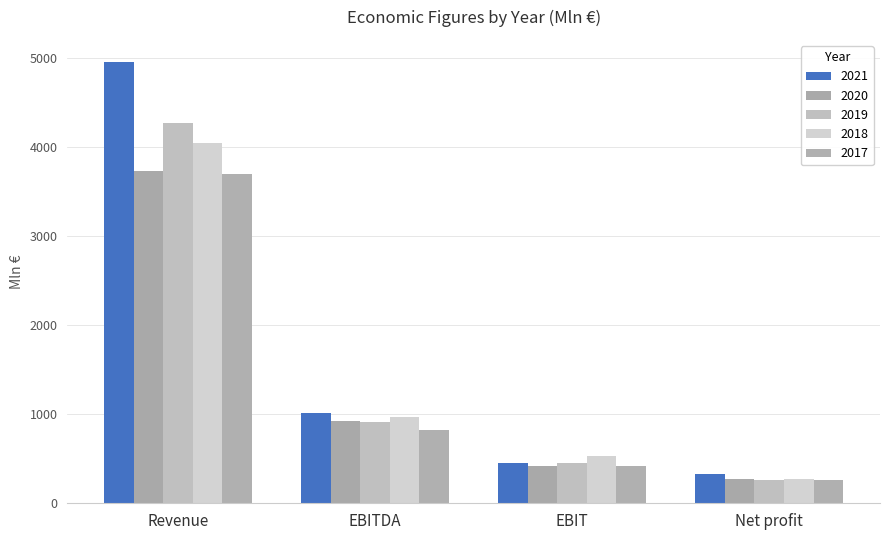

How many distinct data groups are displayed?

5